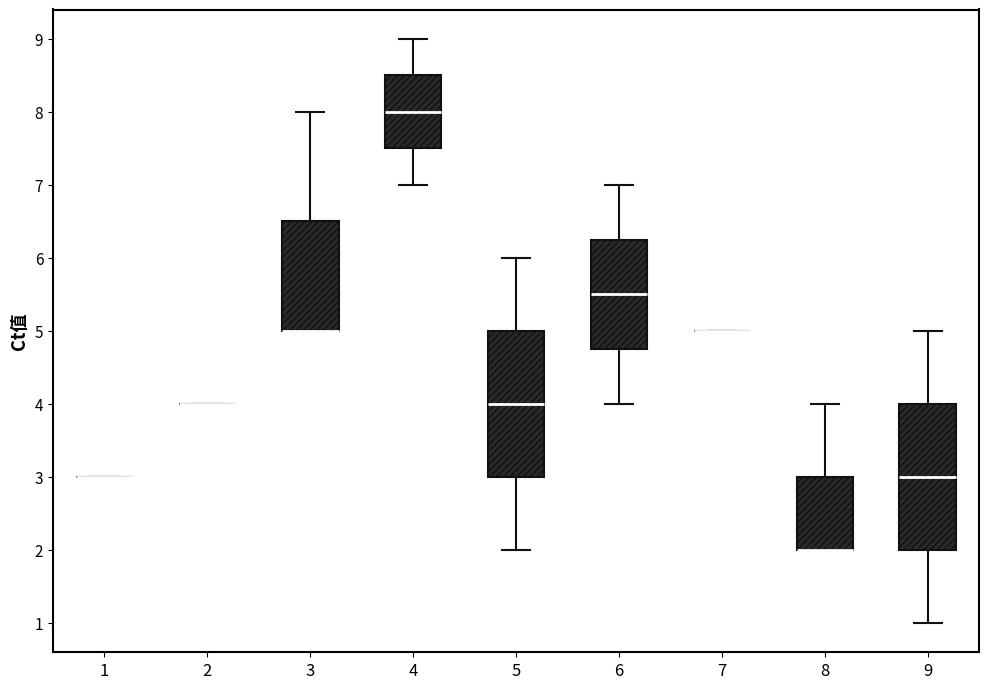

Reading left to right, read every box against the y-axis: the position of its median line, the range the box covers, and the ends of its whiskers. The values are not printed on the chart, so give them approximately, as read against the axis.

1: box collapsed to a line at 3.0, whiskers 3.0 to 3.0
2: box collapsed to a line at 4.0, whiskers 4.0 to 4.0
3: median 5.0 (drawn on the box's lower edge), box 5.0 to 6.5, whiskers 5.0 to 8.0
4: median 8.0, box 7.5 to 8.5, whiskers 7.0 to 9.0
5: median 4.0, box 3.0 to 5.0, whiskers 2.0 to 6.0
6: median 5.5, box 4.8 to 6.3, whiskers 4.0 to 7.0
7: box collapsed to a line at 5.0, whiskers 5.0 to 5.0
8: median 2.0 (drawn on the box's lower edge), box 2.0 to 3.0, whiskers 2.0 to 4.0
9: median 3.0, box 2.0 to 4.0, whiskers 1.0 to 5.0